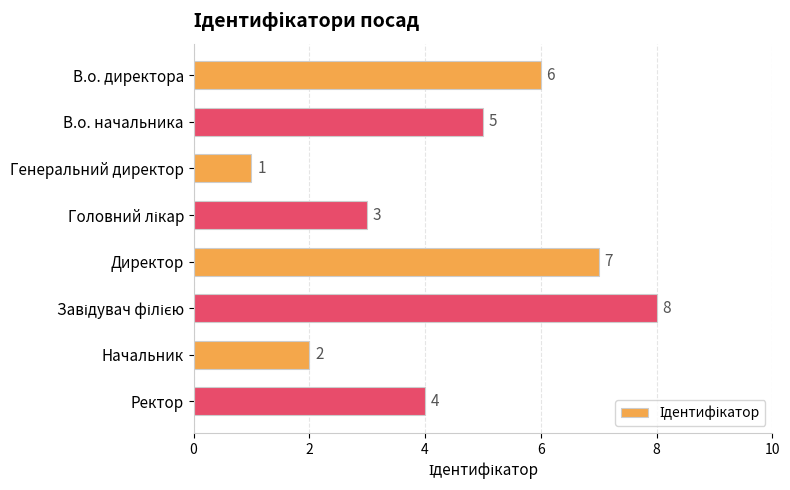

What is the smallest value displayed?

1